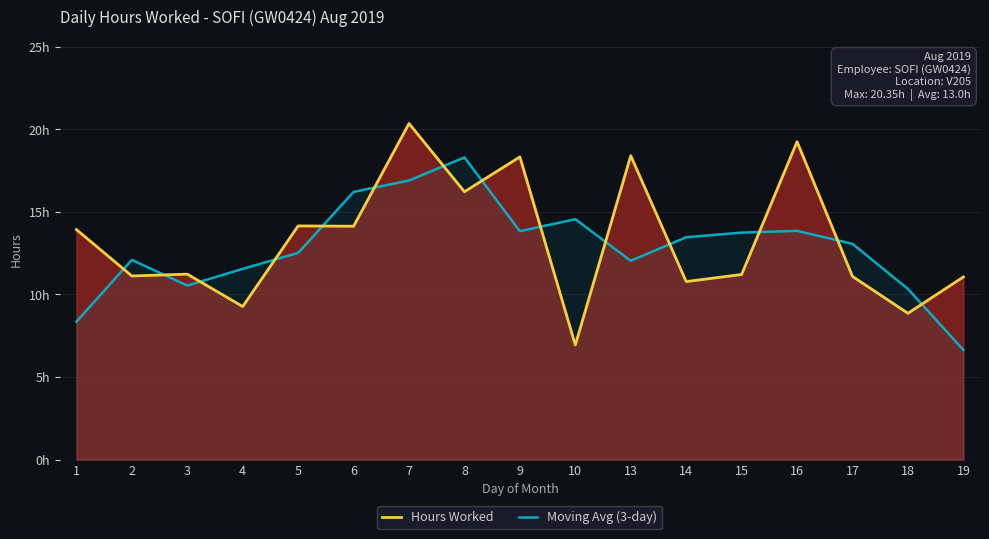

Rank the series by their average value, from highest to lowest.

Hours Worked, Moving Avg (3-day)